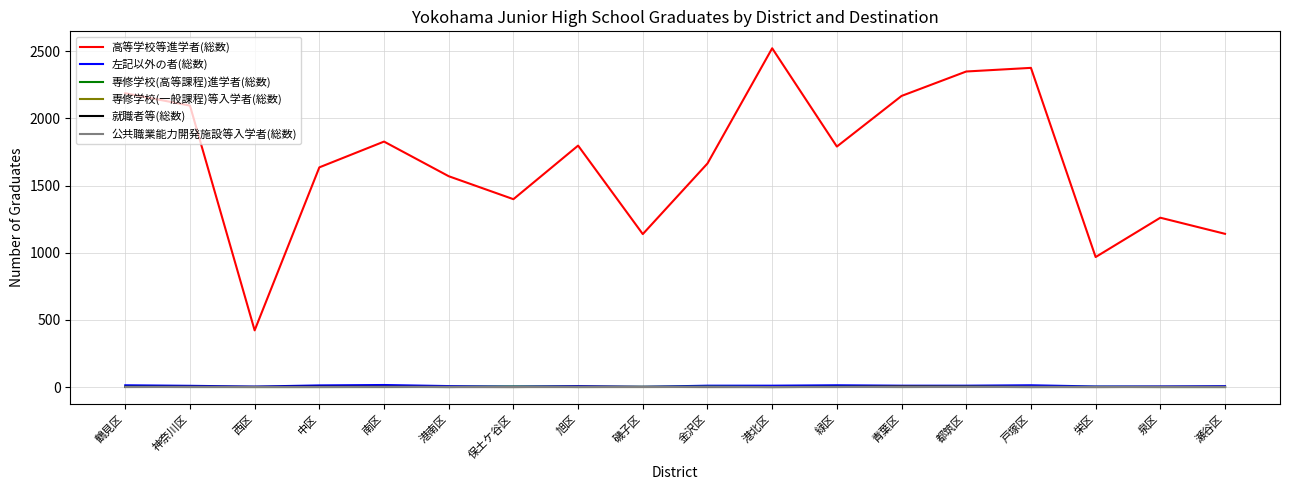

True or false: 就職者等(総数) and 高等学校等進学者(総数) intersect in this chart.

False